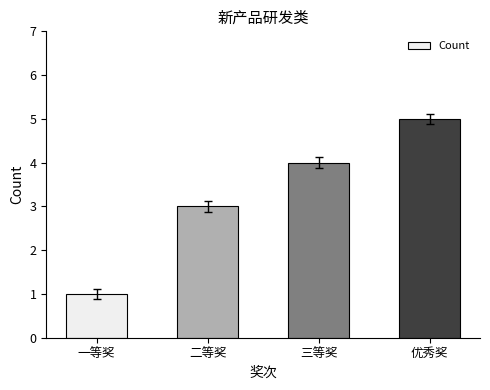

True or false: the data shows 1 at 优秀奖.

False